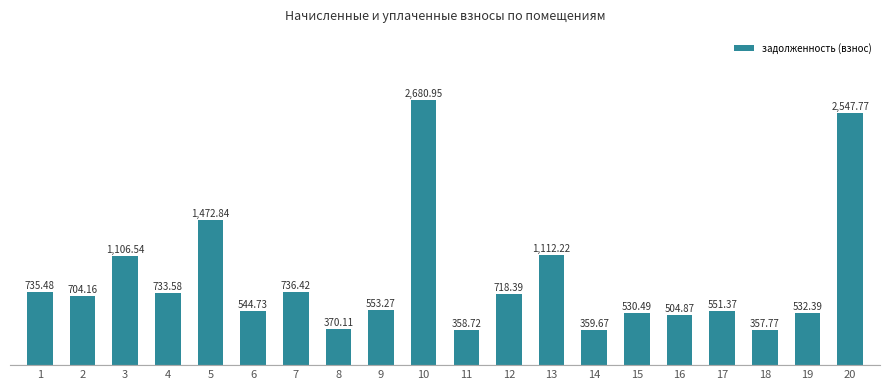

The chart shows a value of 551.4 at 17. True or false?

True